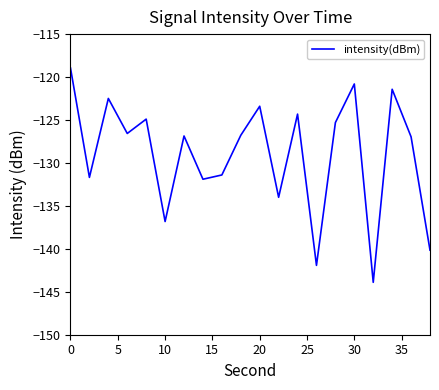

What is the difference between the maximum and minimum values?

24.9